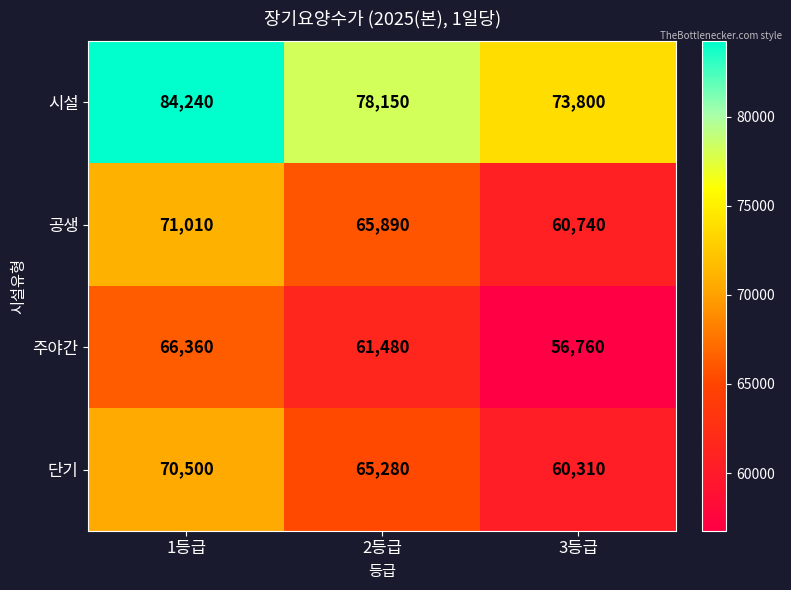

At which category is the sum across all series the highest?

1등급